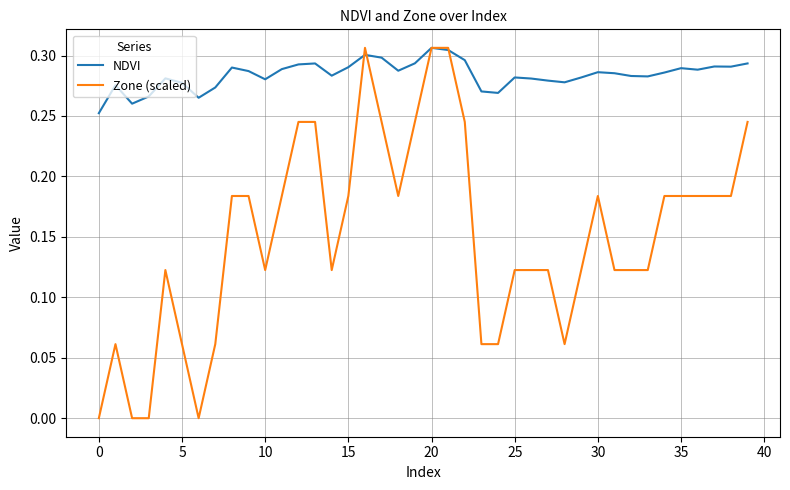

Which series has the largest total across all categories?

NDVI